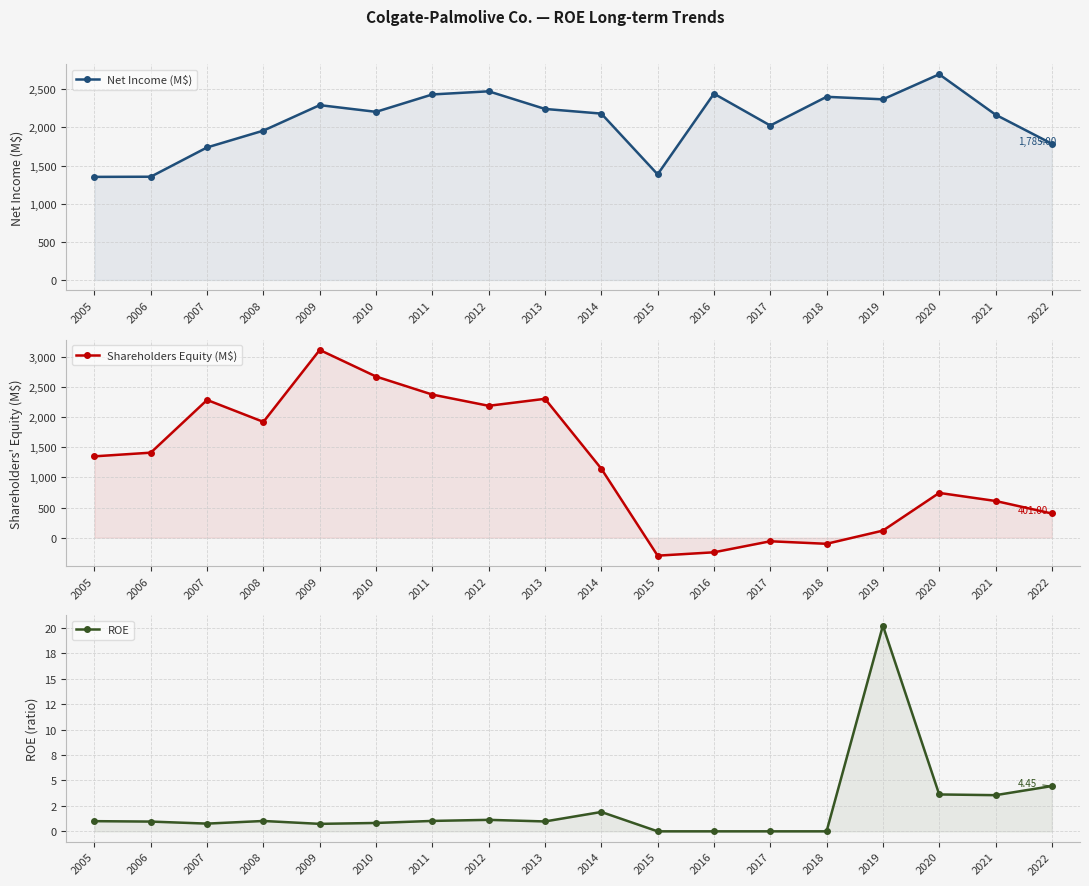

Does the chart display data point markers on the line(s)?

Yes